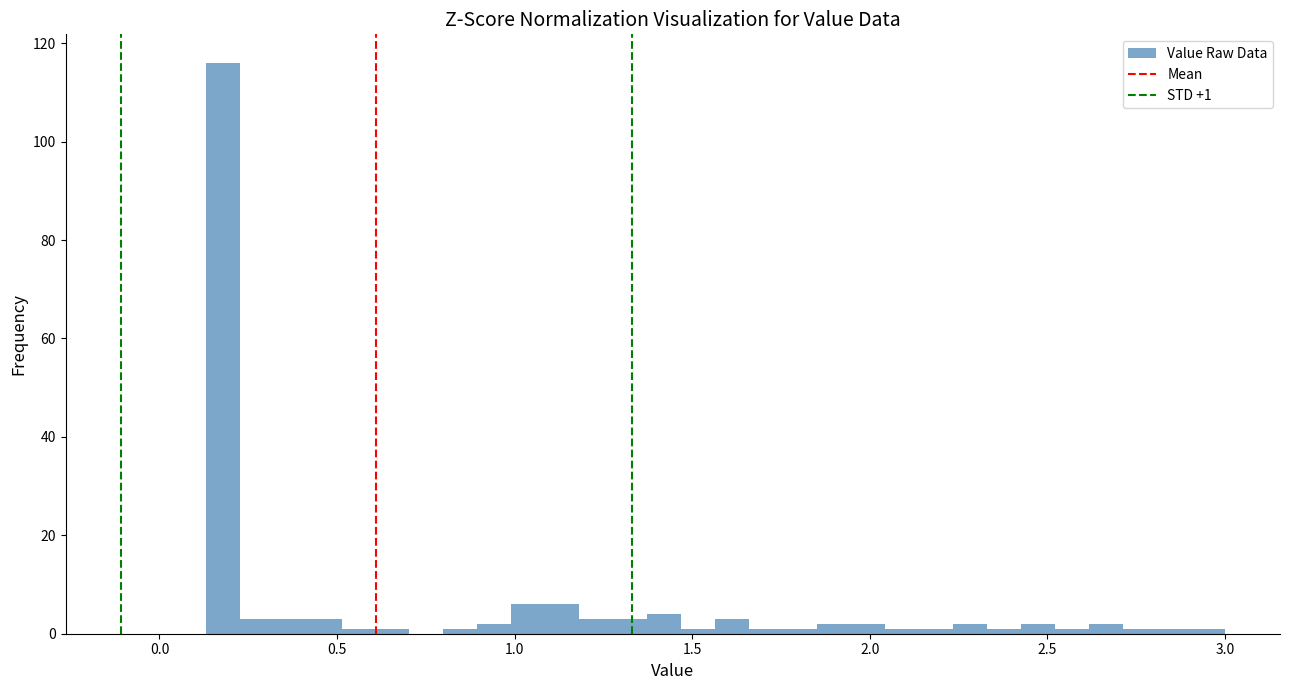

Read against the x-axis, roughly where is the centre of the tallest bar?

0.20